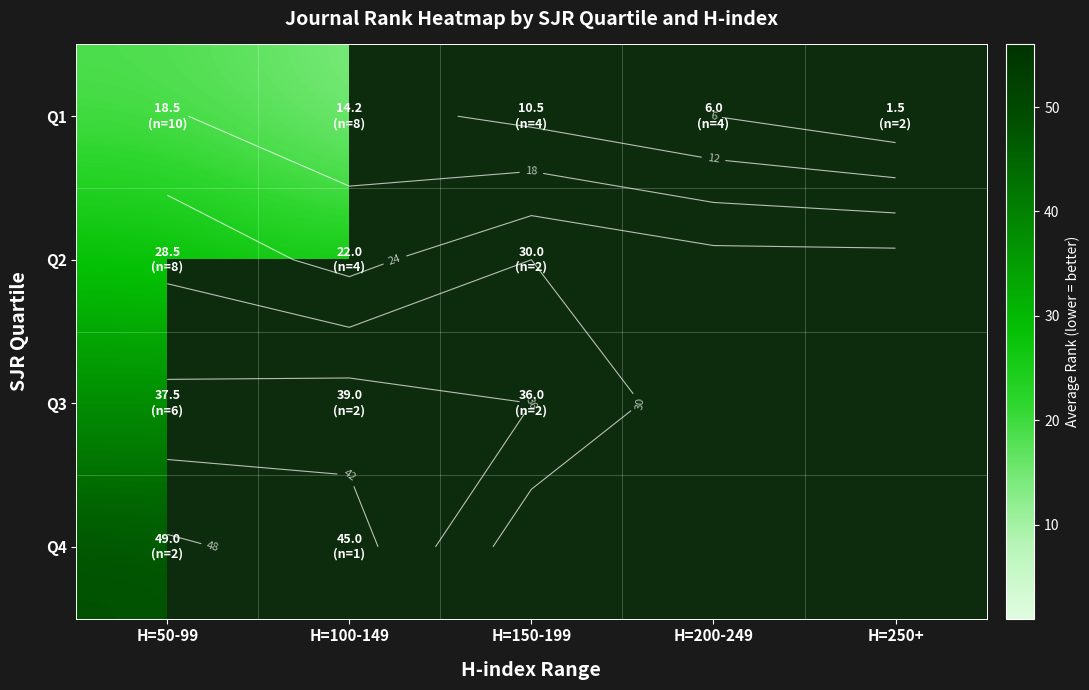

What is the greatest value displayed?

49.0